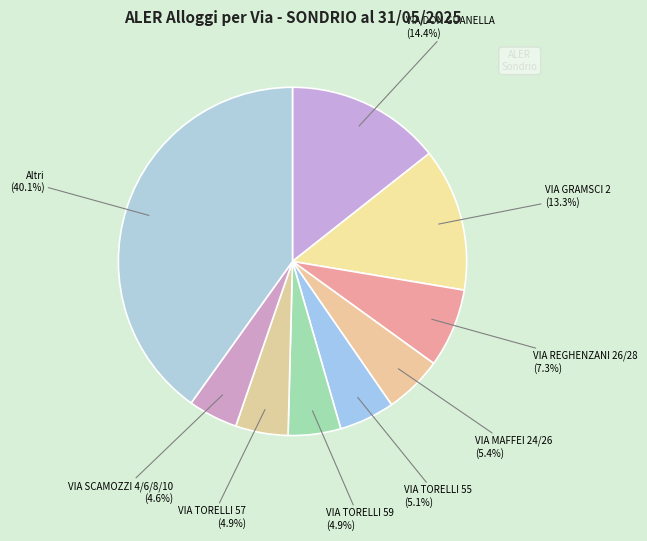

To the nearest percent, what is the difference between the largest and smallest slice percentages?

36%